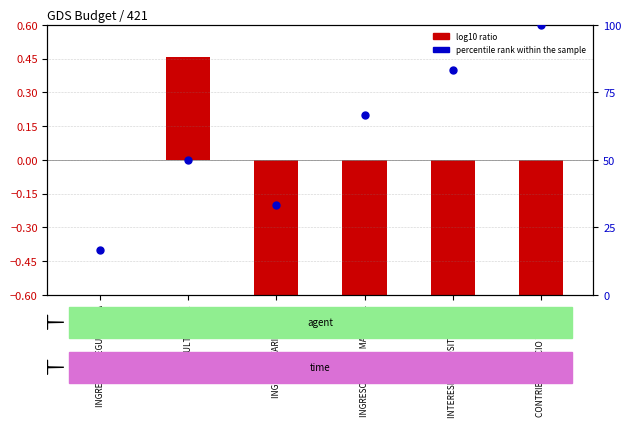

At which category is the sum across all series the highest?

CONTRIB. SERVICIO TESORO